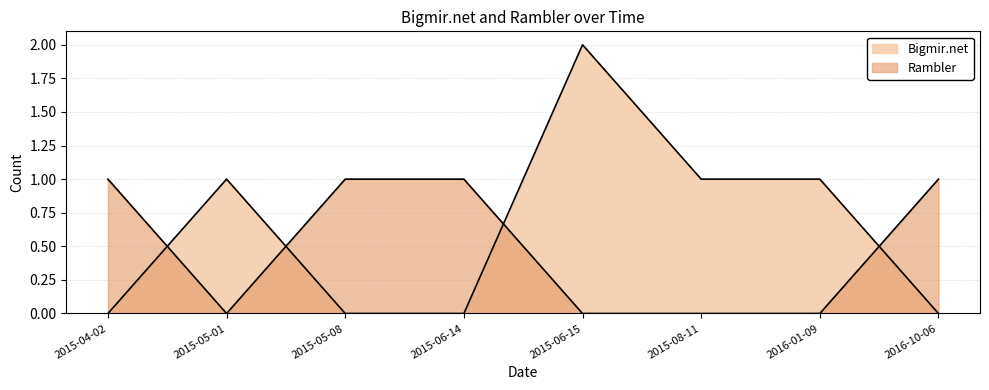

Where does the Bigmir.net series first go above 1?

2015-06-15